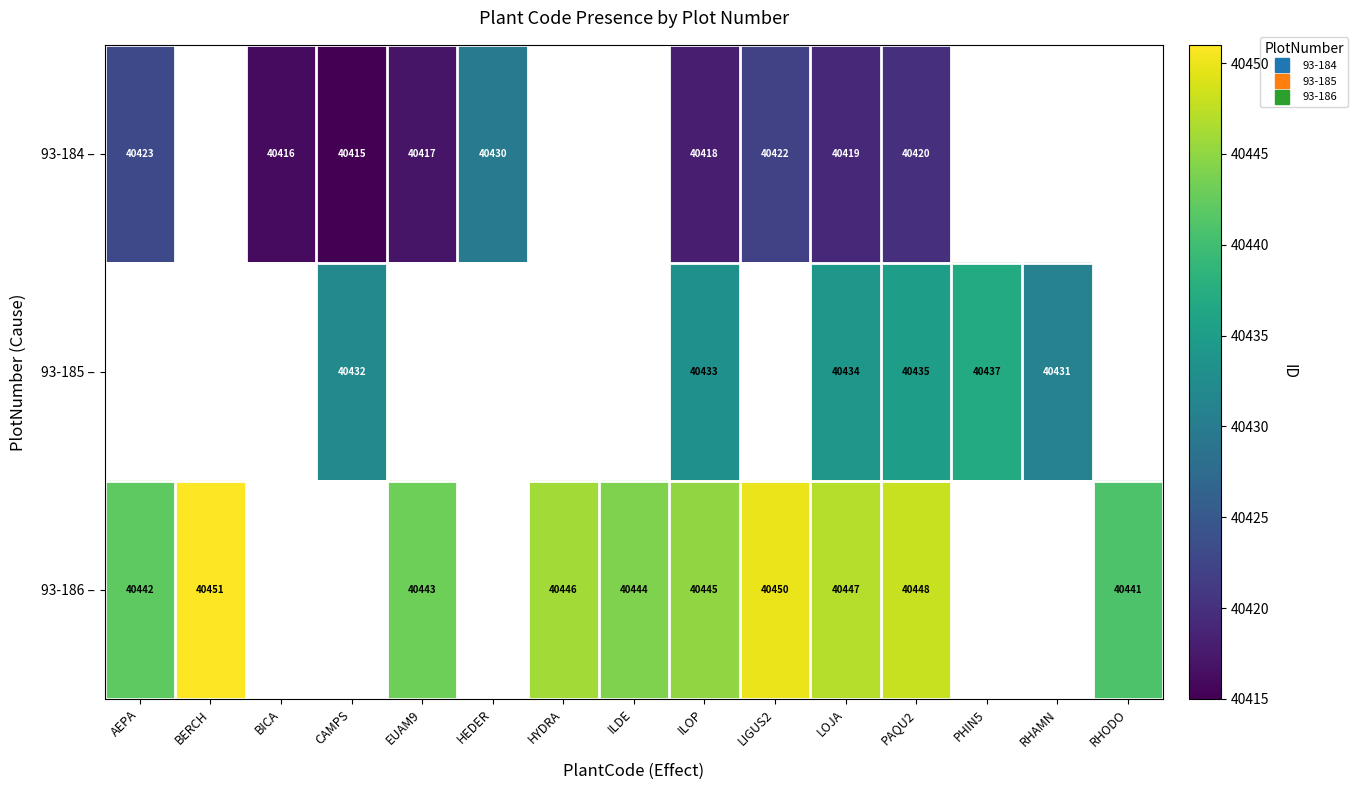

List the series in order of their peak value, lowest first.

93-184 –, 93-185 –, 93-186 –